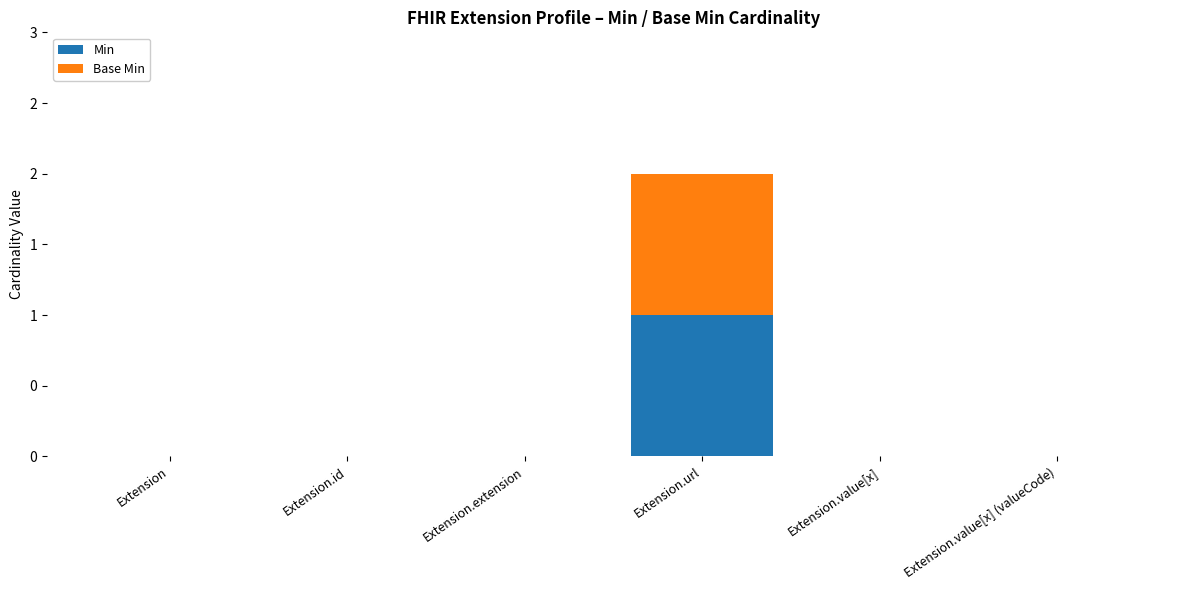

What are all the series names shown in the legend?

Min, Base Min